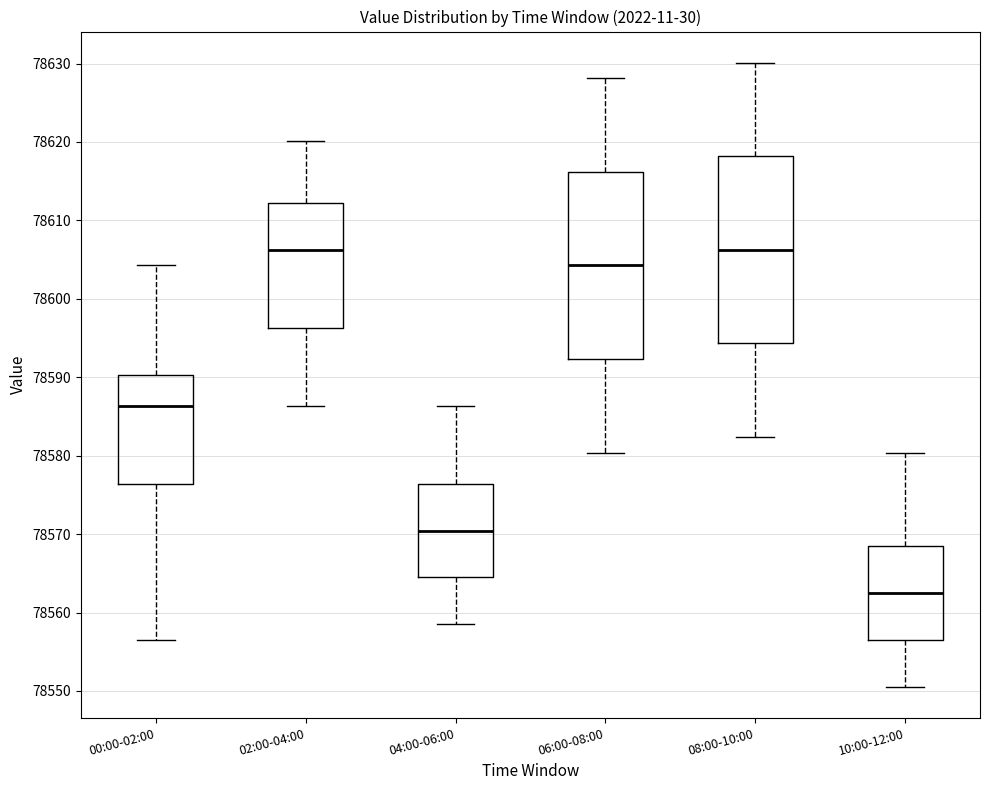

Which box has the lowest median line?

10:00-12:00